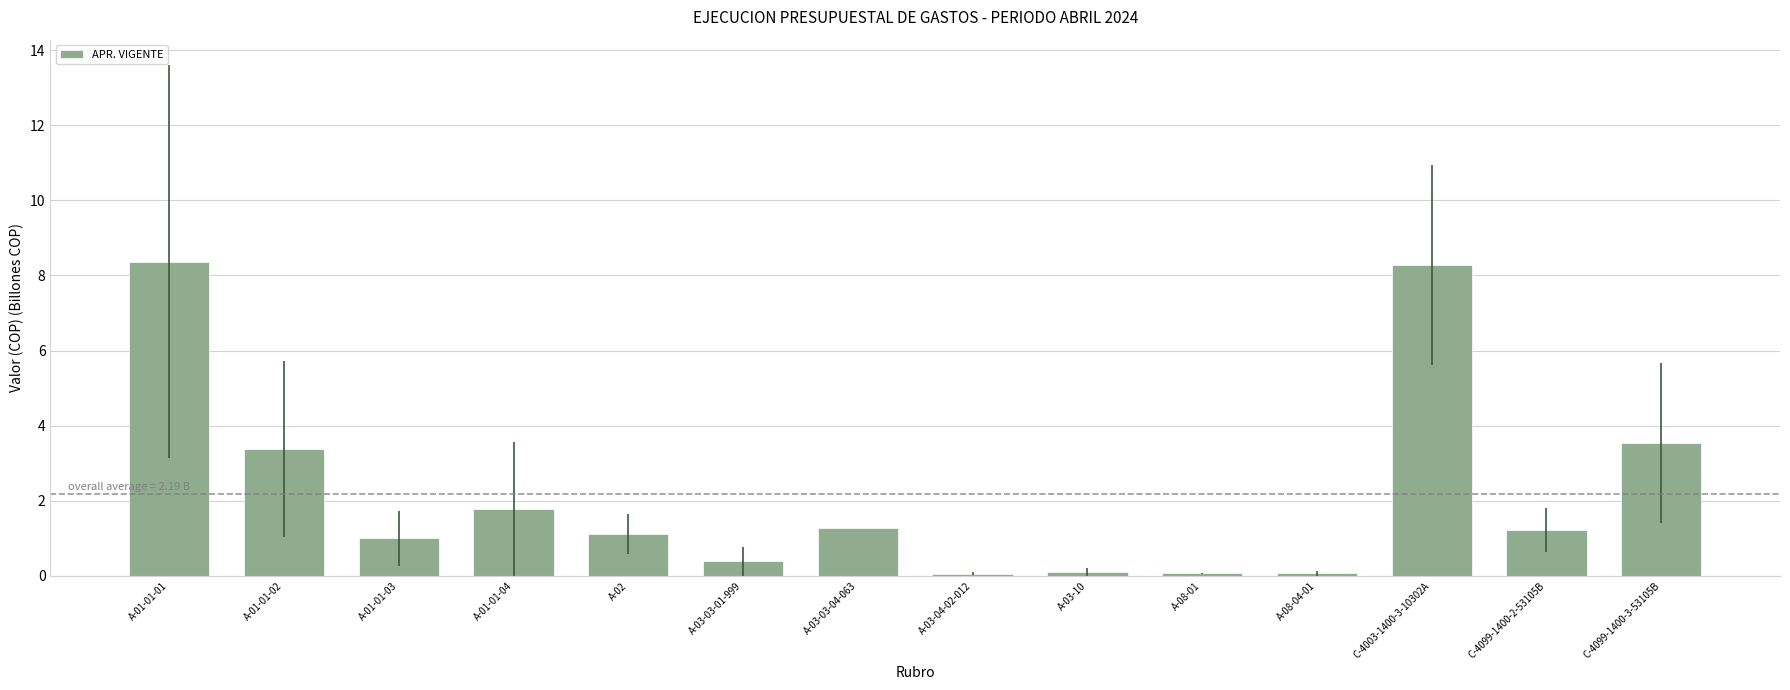

True or false: the data shows 0.1 at A-03-10.

True